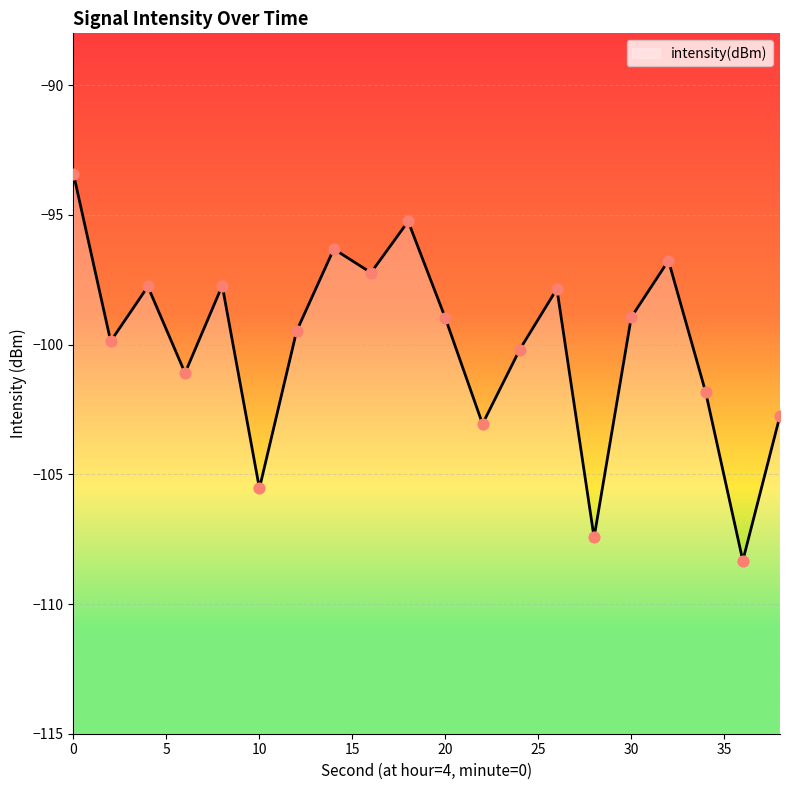

What is the change in value from 36 to 38?

+5.6